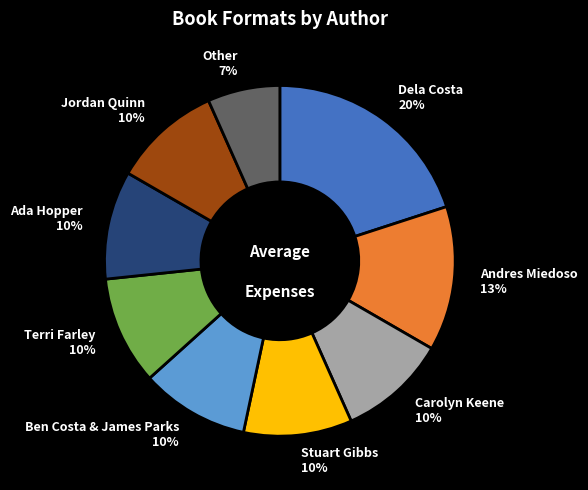

True or false: Terri Farley accounts for 10% of the total.

True